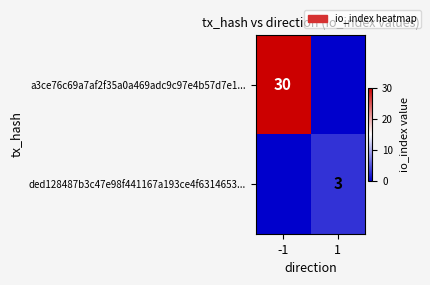

Is it true that ded128487b3c47e98f441167a193ce4f6314653... equals 2 at 1?

False